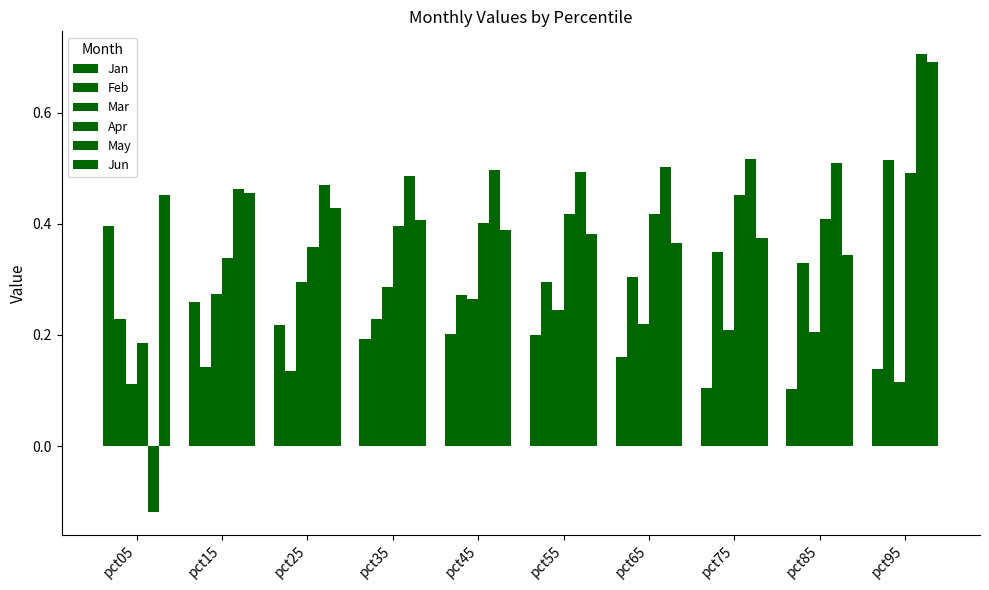

How many distinct data groups are displayed?

6